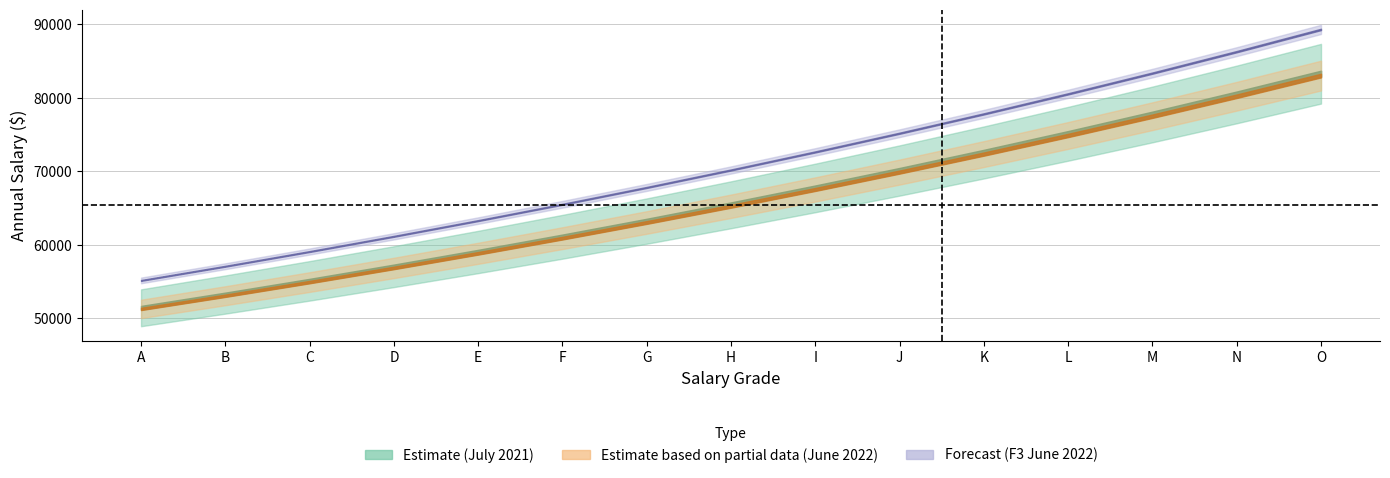

Read the F3_June value at L.

80560.4